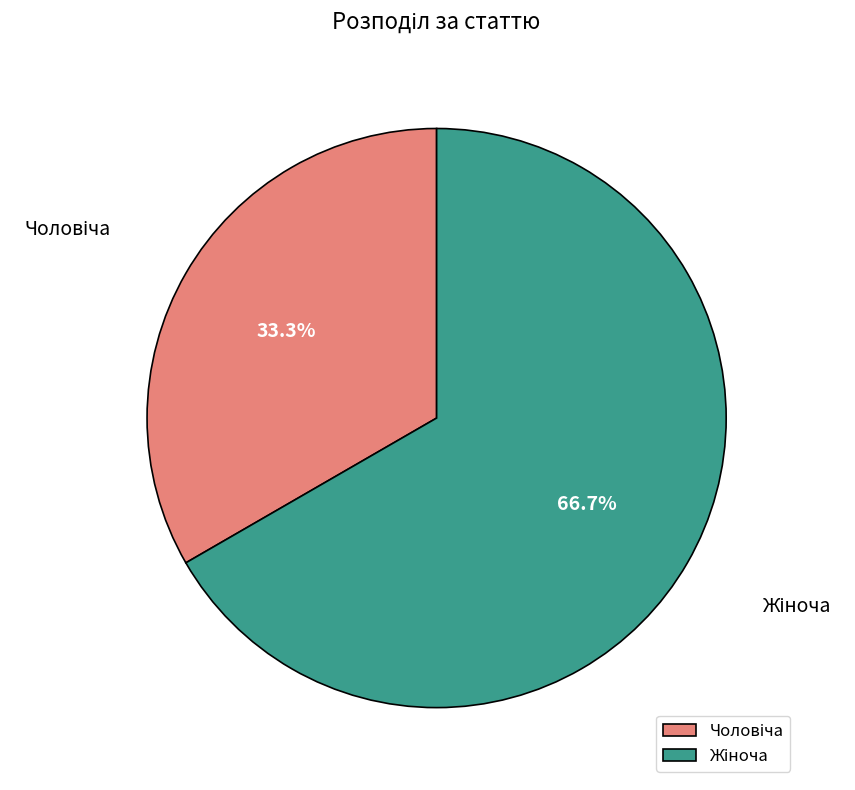

Does any single category account for the majority?

Yes